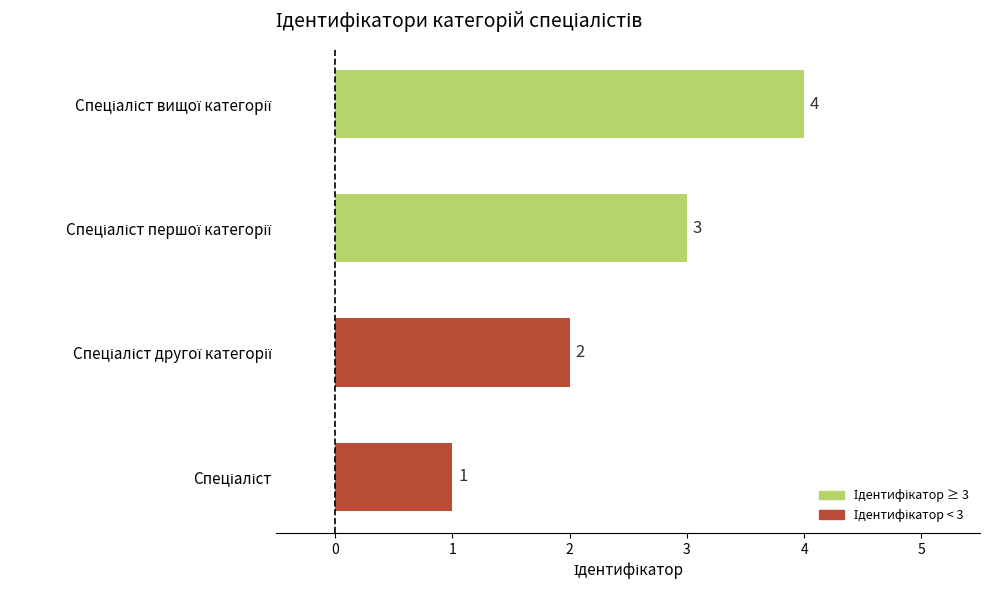

What is the greatest value displayed?

4